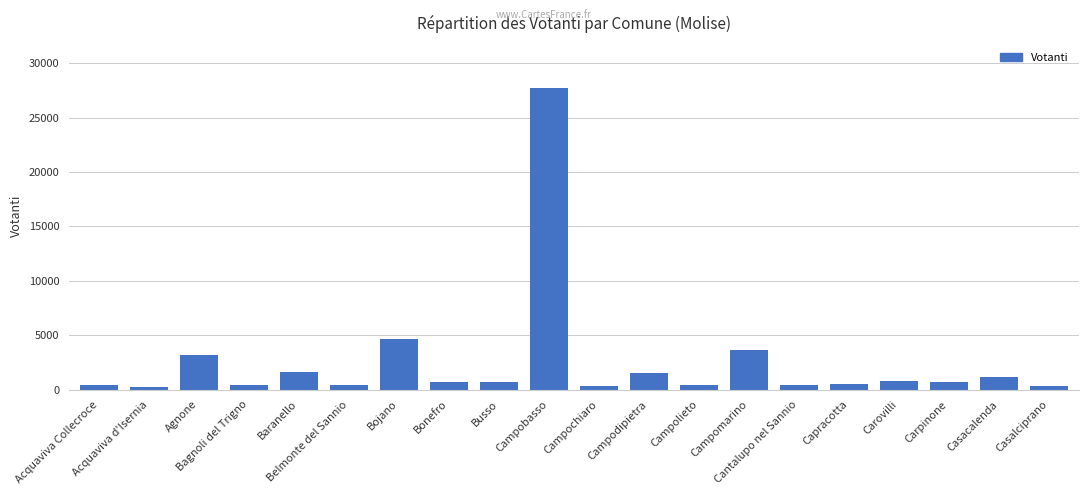

How many distinct data groups are displayed?

1